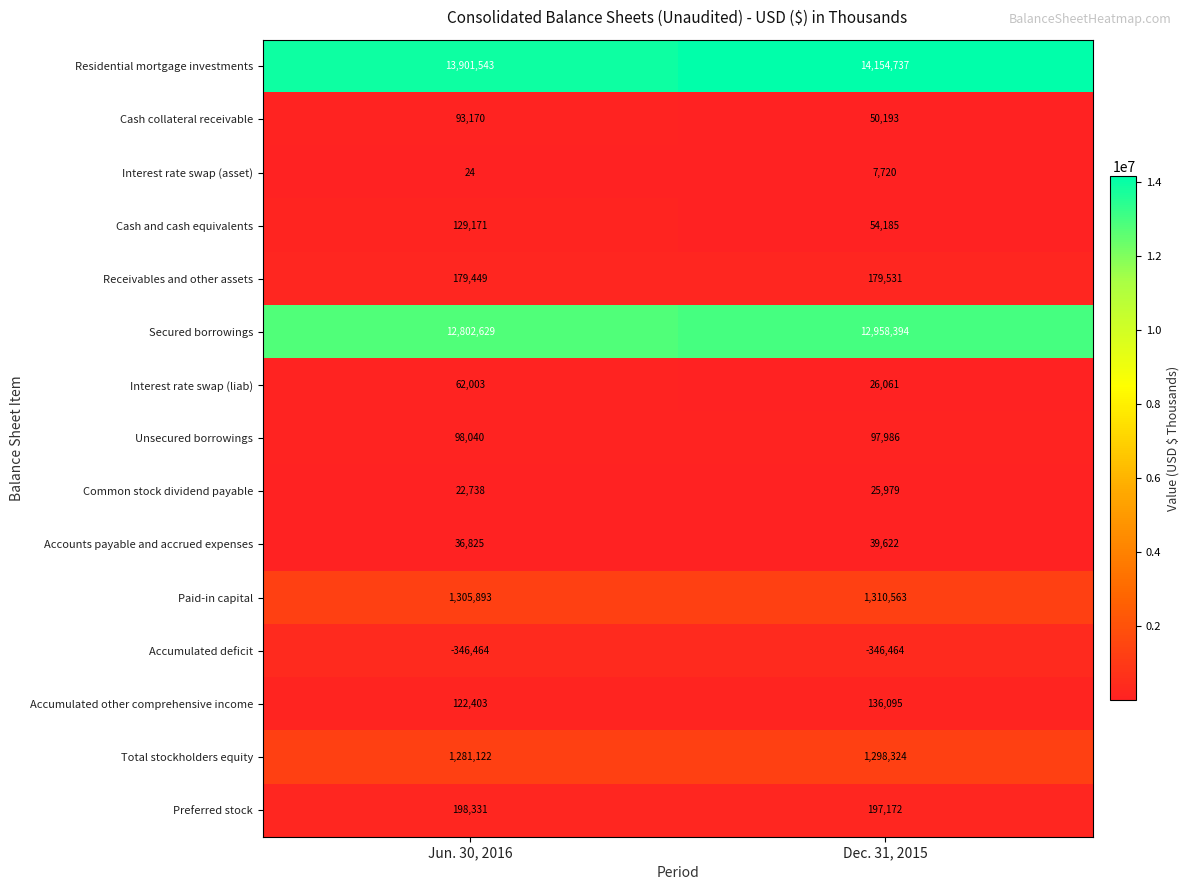

List the series in order of their peak value, highest first.

Residential mortgage investments, Secured borrowings, Paid-in capital, Total stockholders equity, Preferred stock, Receivables and other assets, Accumulated other comprehensive income, Cash and cash equivalents, Unsecured borrowings, Cash collateral receivable, Interest rate swap (liab), Accounts payable and accrued expenses, Common stock dividend payable, Interest rate swap (asset), Accumulated deficit